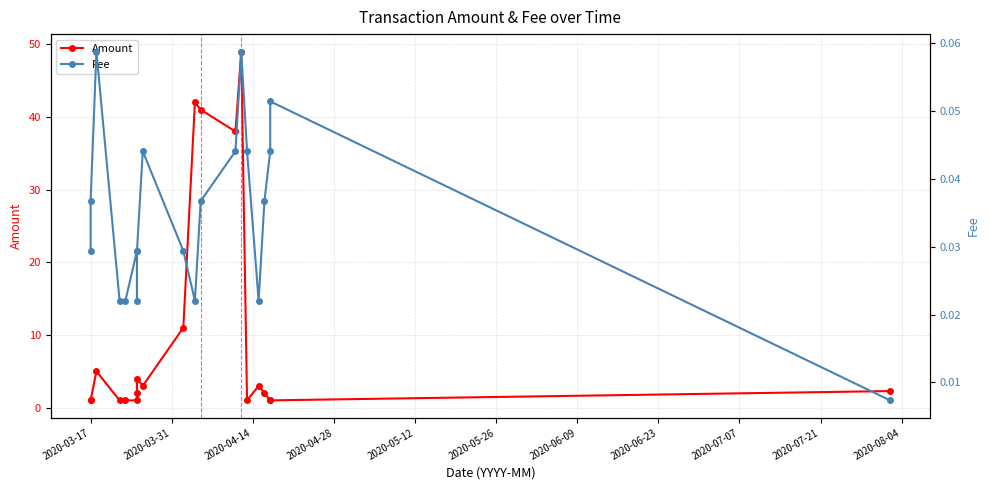

The Amount series shows 0.3 at 17. True or false?

False